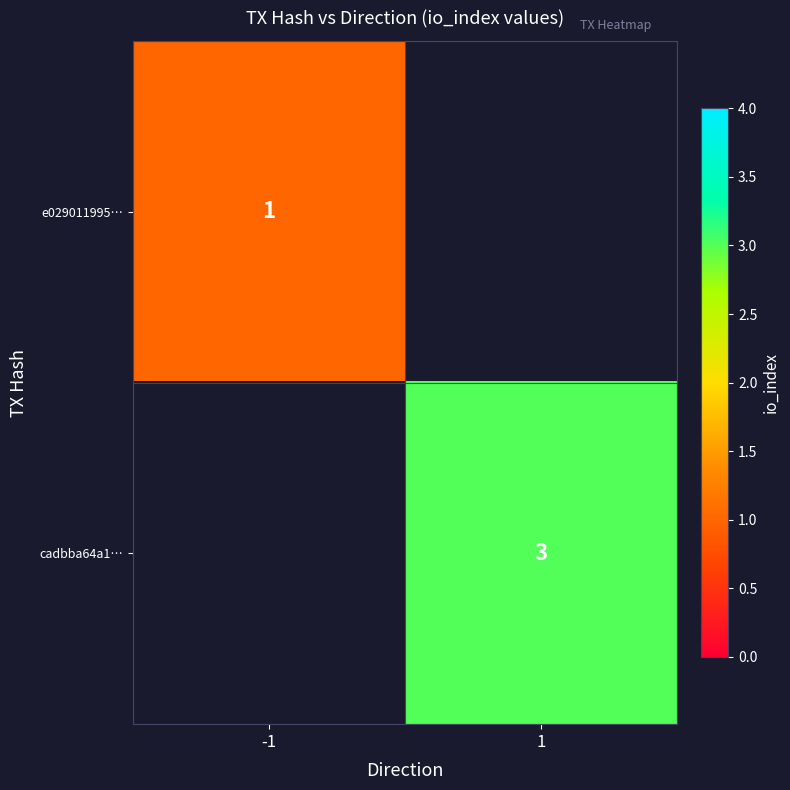

At which category does the chart reach its peak across all series?

1